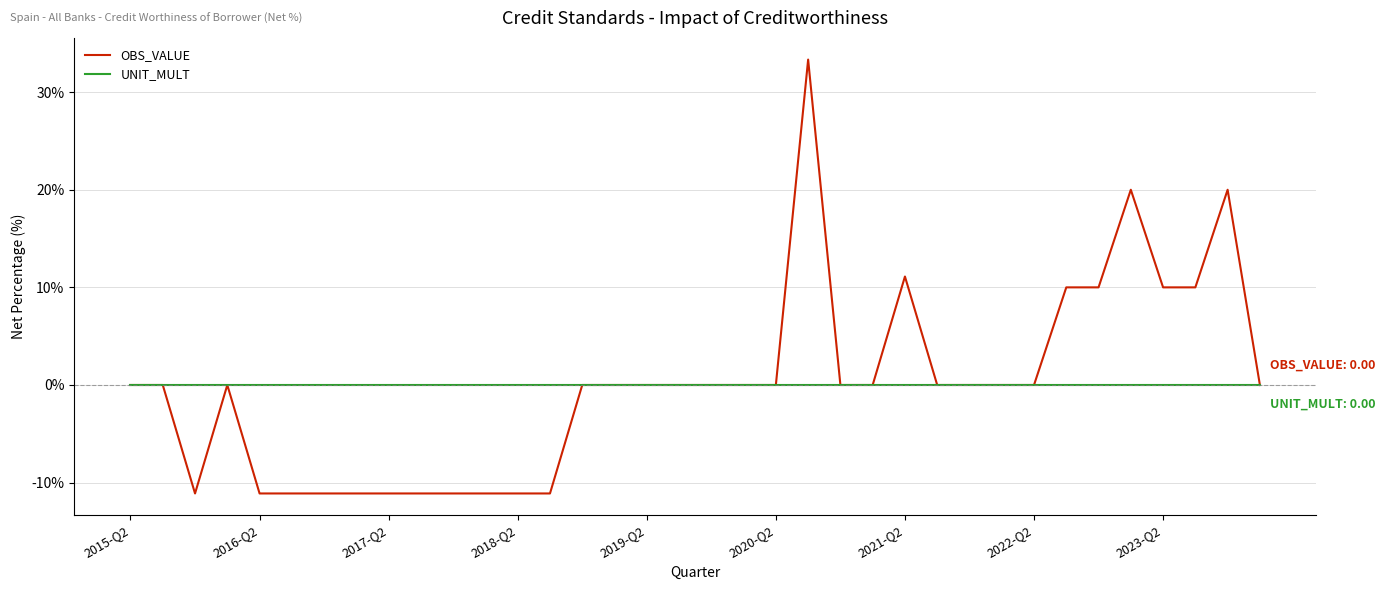

Count the number of categories in the chart.

36